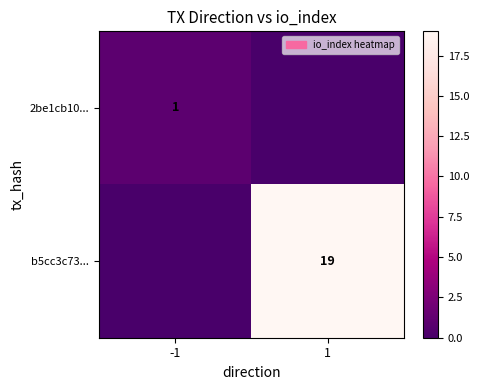

What is the difference between the highest and lowest values at -1?

1